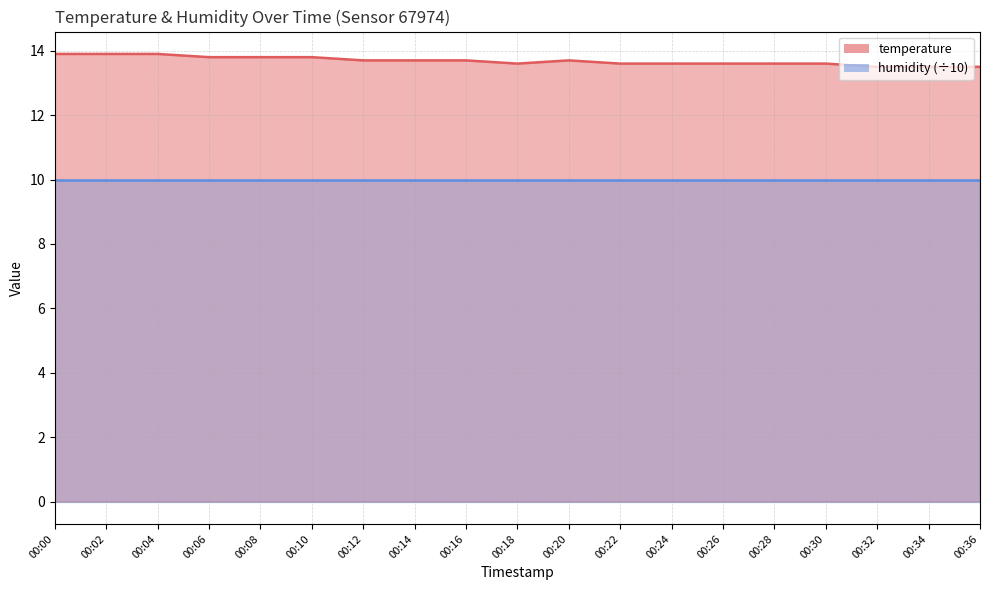

The value at 00:06 is 9.0. True or false?

False